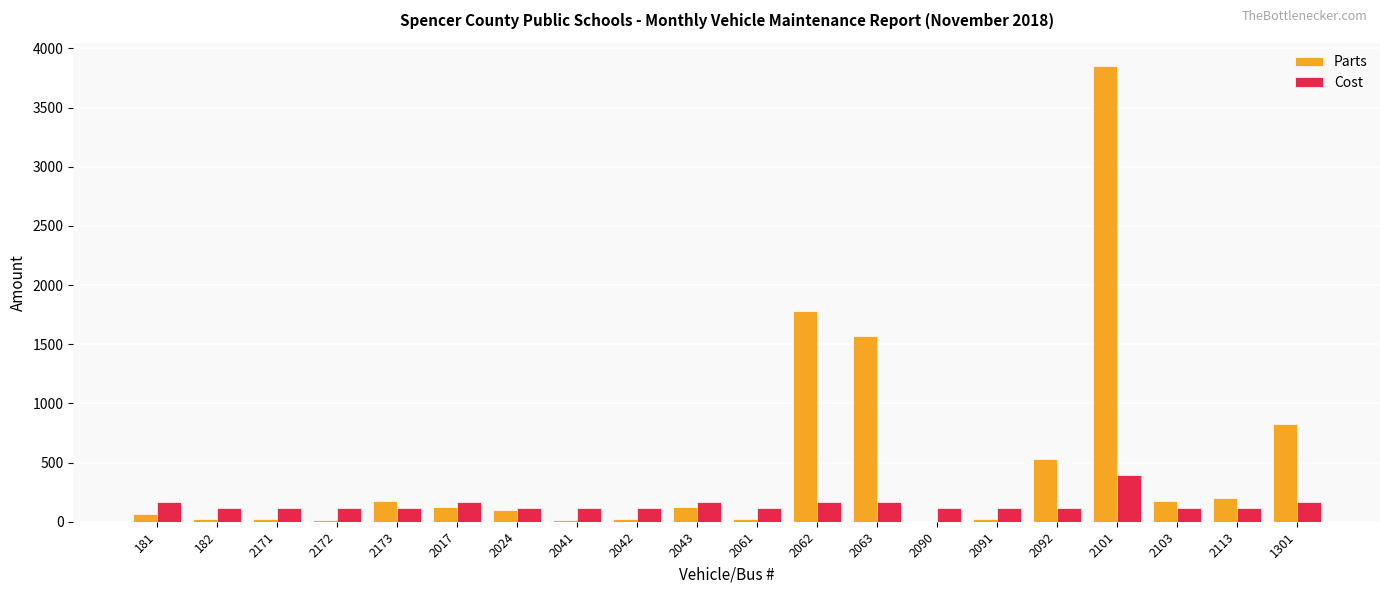

What is the maximum value for Cost?

392